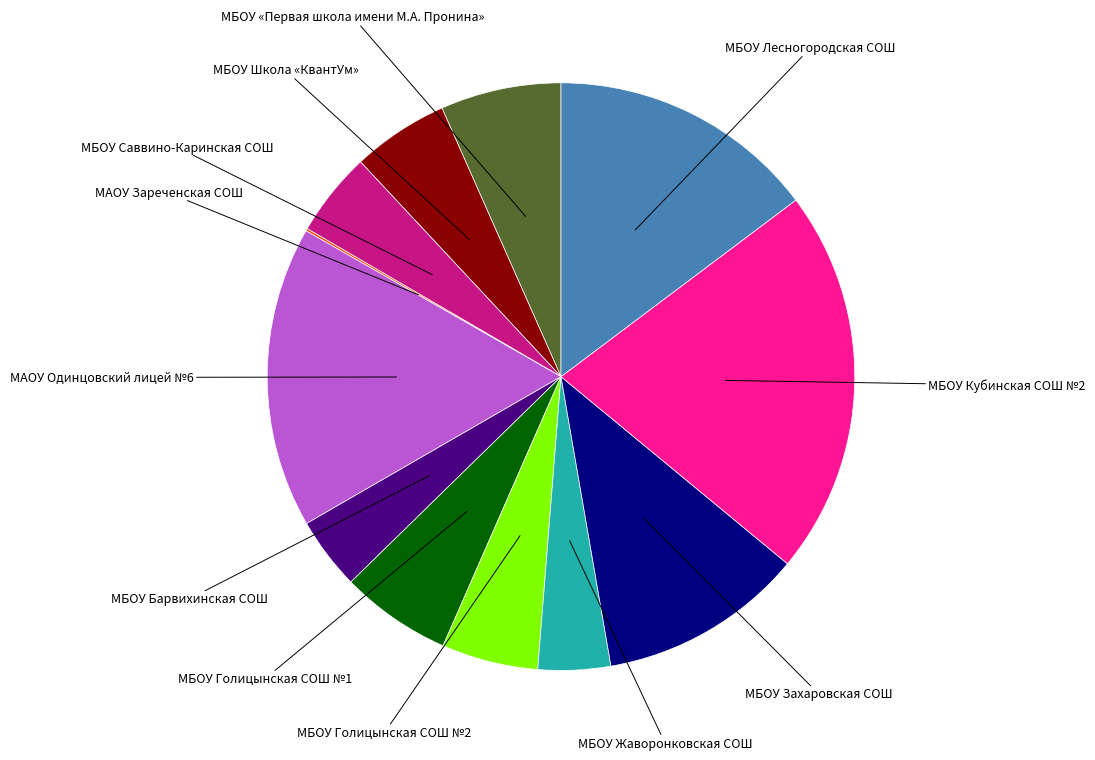

Is it true that МБОУ Школа «КвантУм» is 5% of the pie?

True